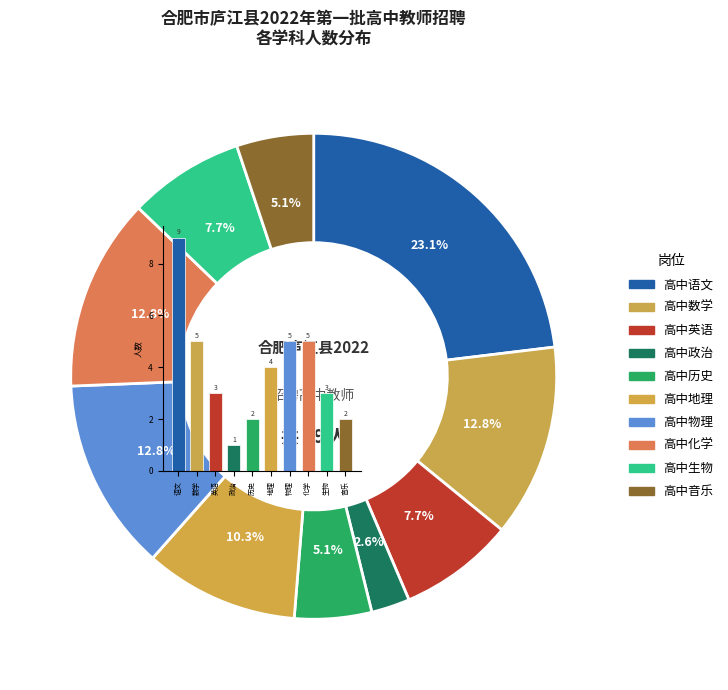

What is the smallest slice in the pie chart?

政治